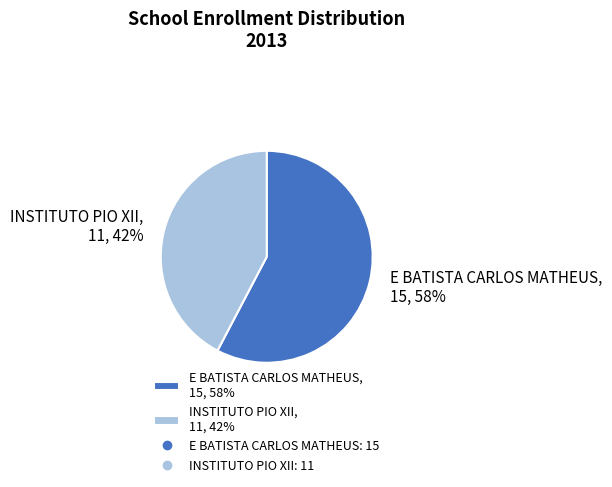

To the nearest percent, what percentage of the pie is E BATISTA CARLOS MATHEUS?

58%